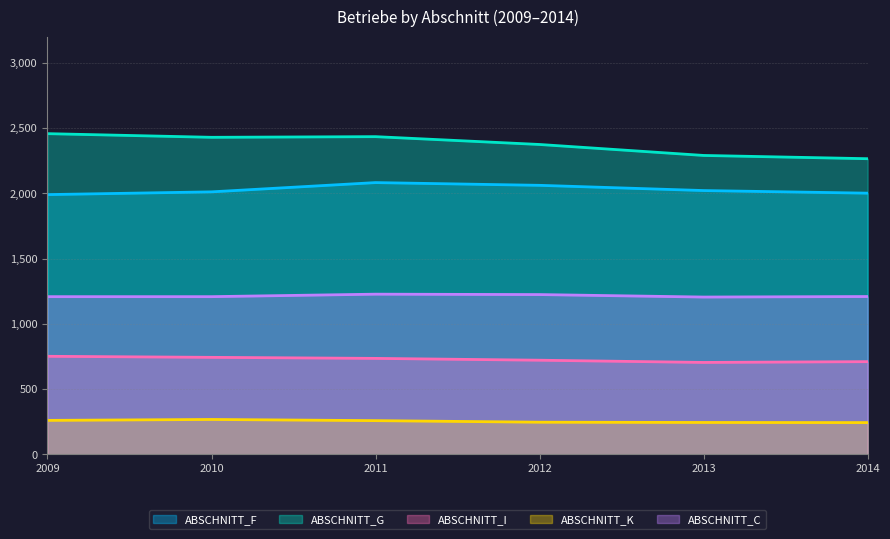

True or false: ABSCHNITT_I and ABSCHNITT_F intersect in this chart.

False